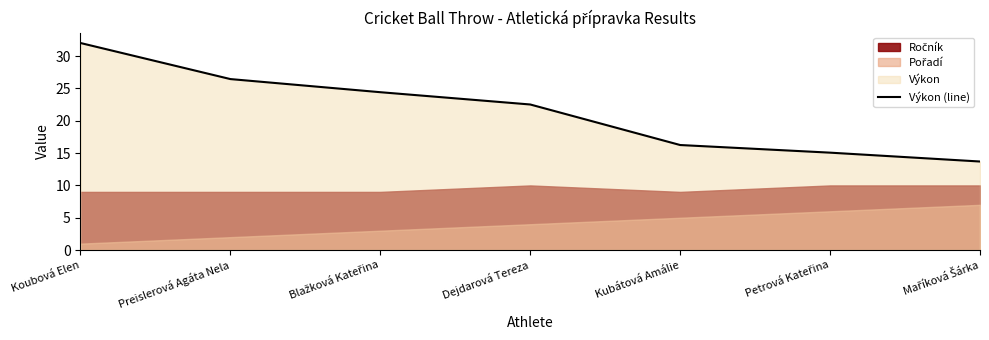

Reading left to right, transcribe all the data shown in this chart.

32.0	26.4	24.4	22.5	16.2	15.1	13.7